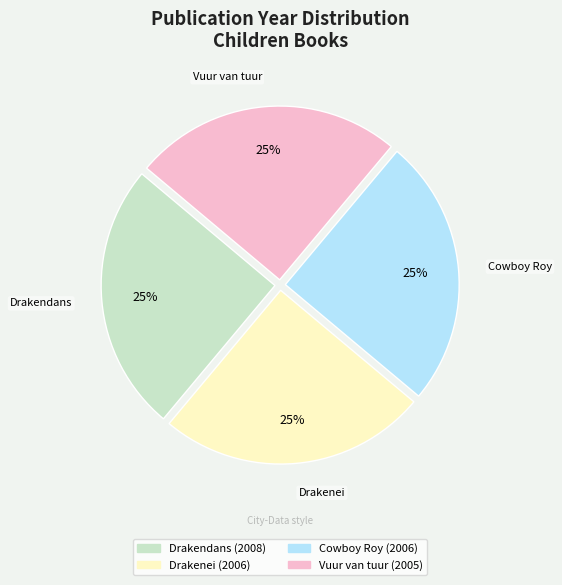

Is there any slice that represents more than half of the pie?

No